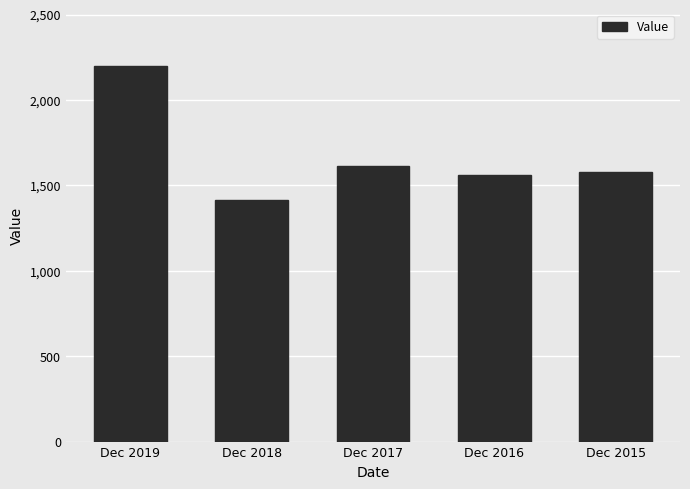

What is the difference between the maximum and minimum values?

788